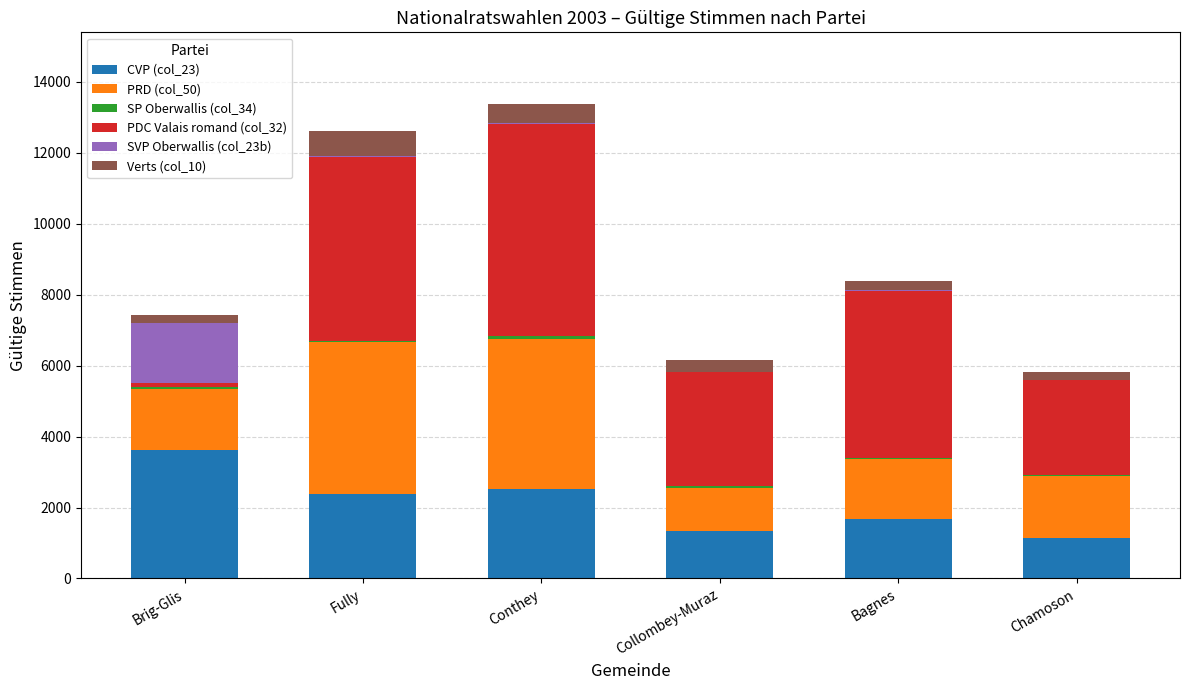

The value of CVP (col_23) at Brig-Glis is 3621. True or false?

True